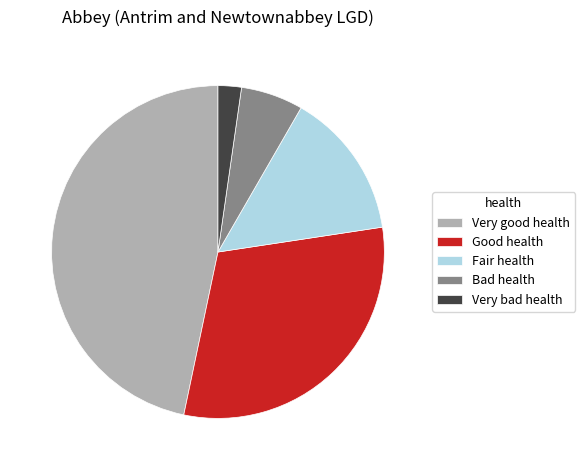

How many slices are in this pie chart?

5